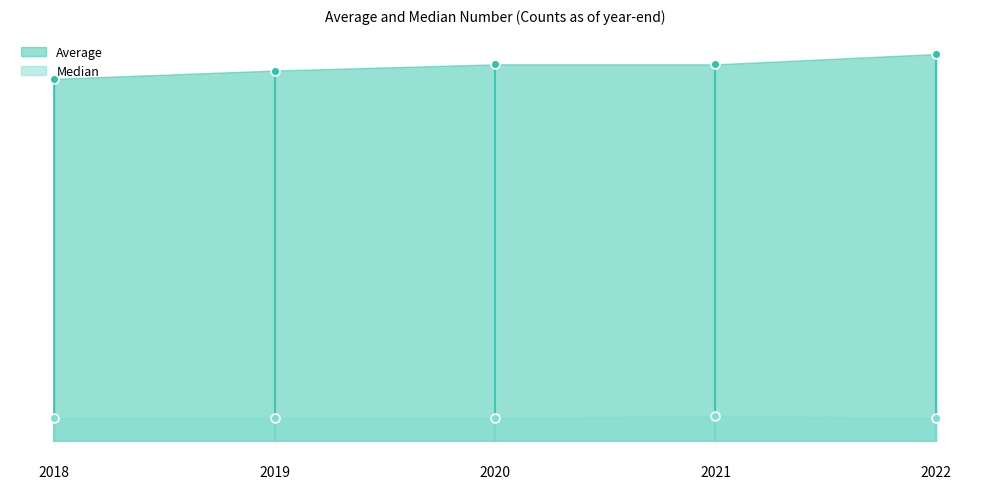

At which category is the sum across all series the highest?

2022